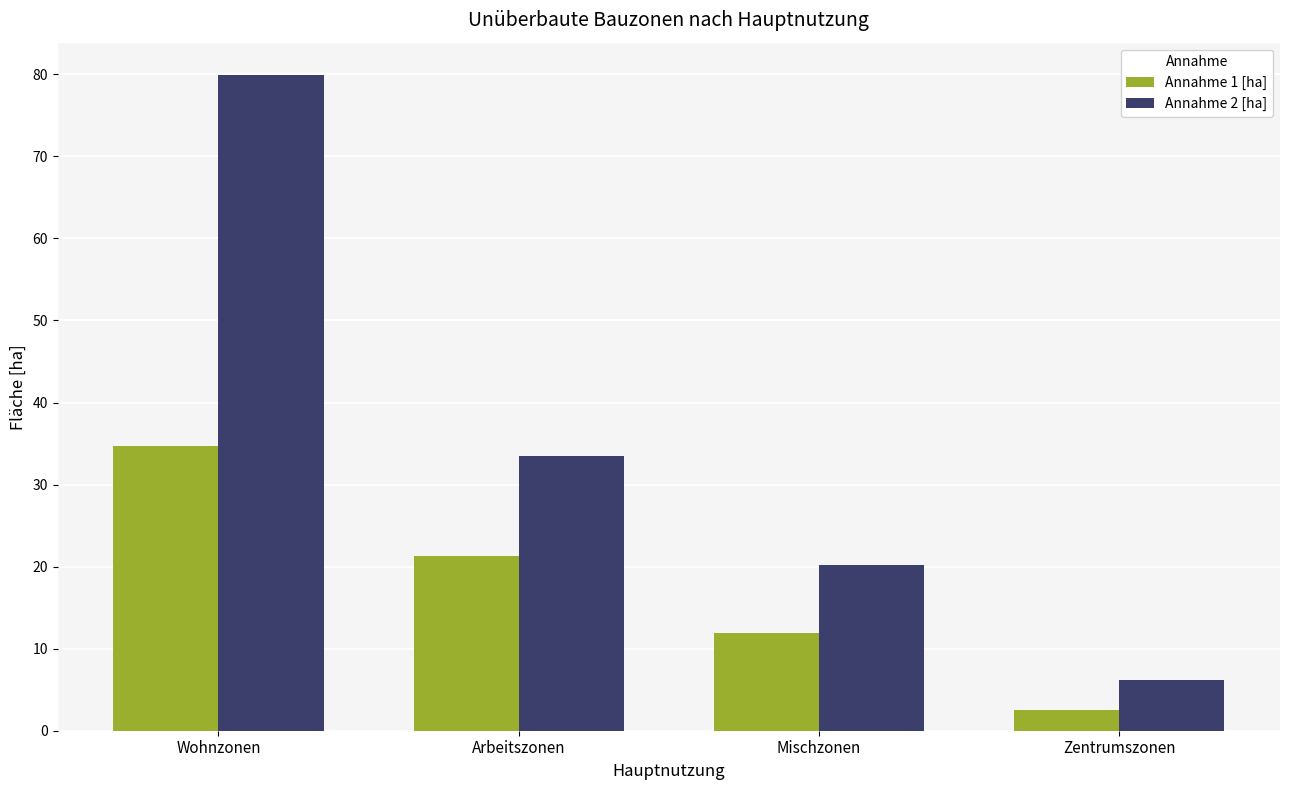

What is the difference between the second highest and second lowest values in the Annahme 1 [ha] series?

9.4